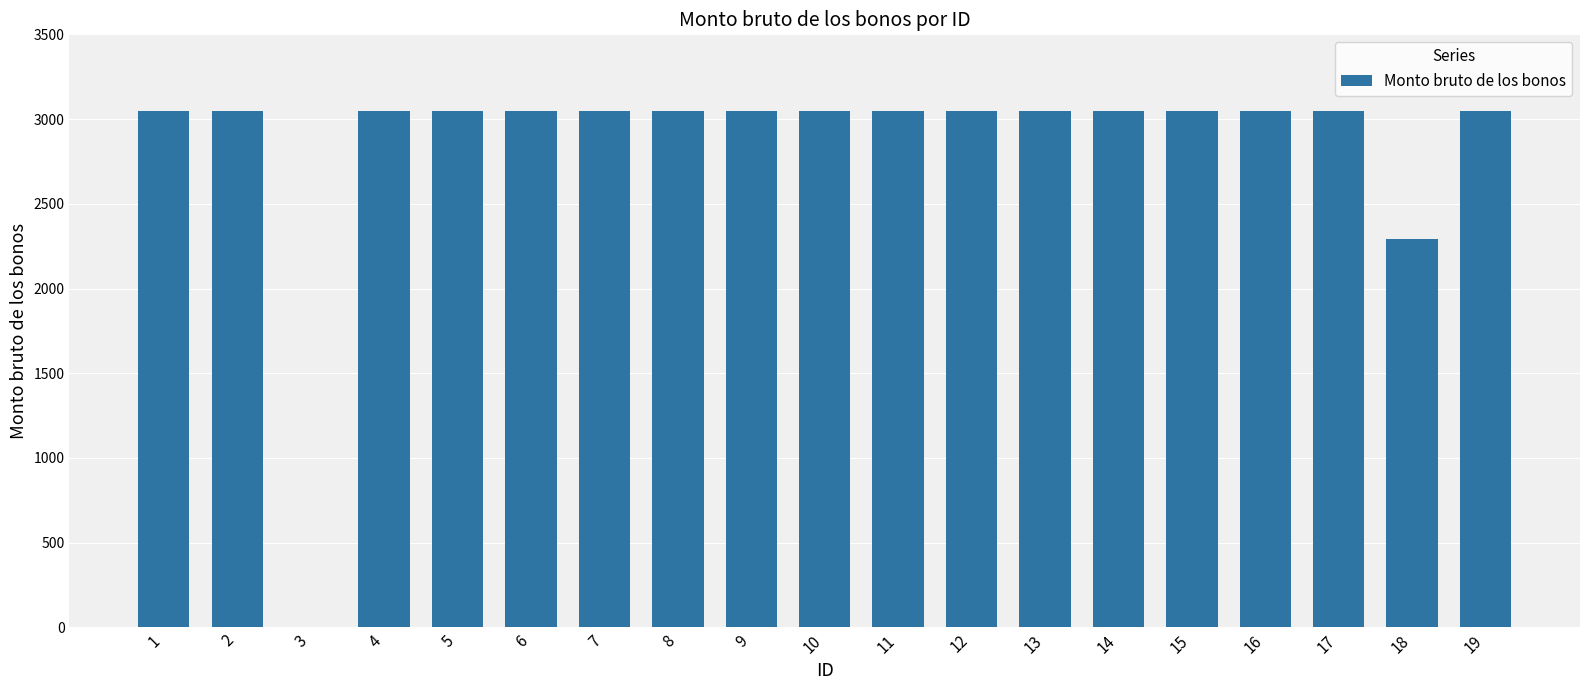

What is the sum of the values at 16 and 19?

6090.0